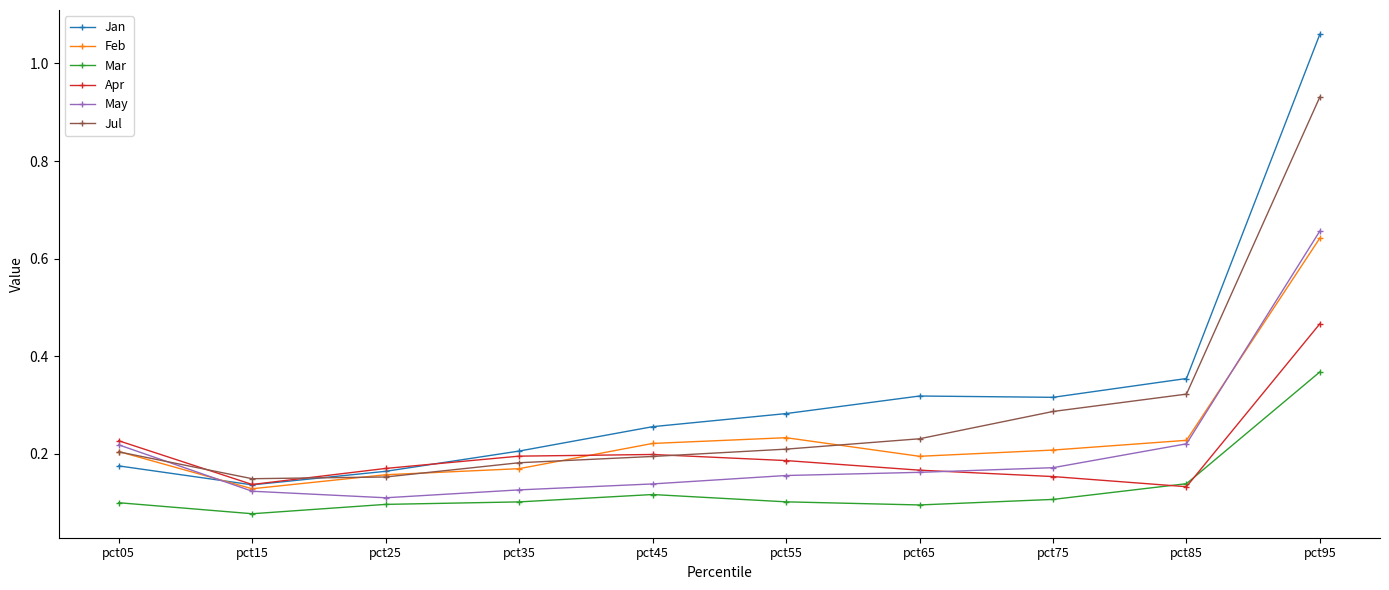

The May series shows 0.3 at pct85. True or false?

False